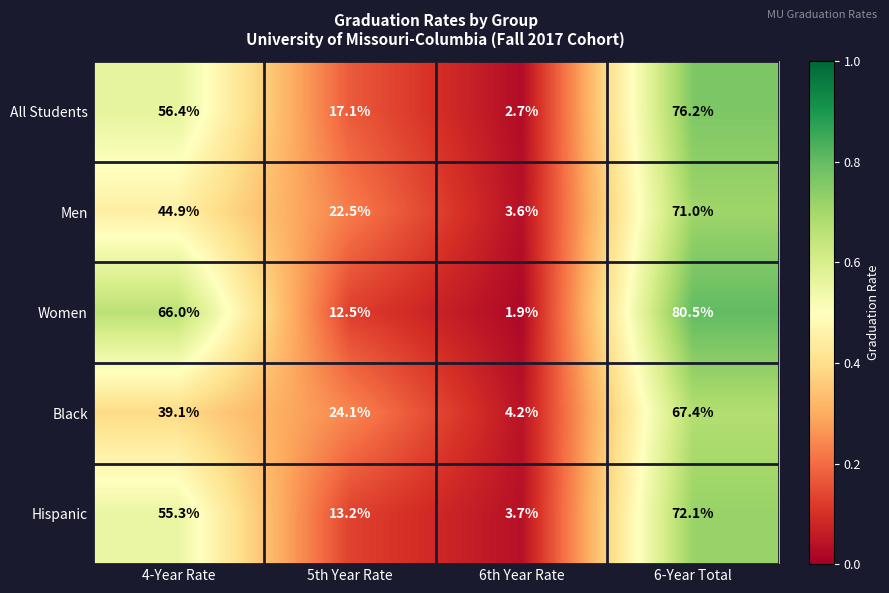

How many data points does each series have?

4